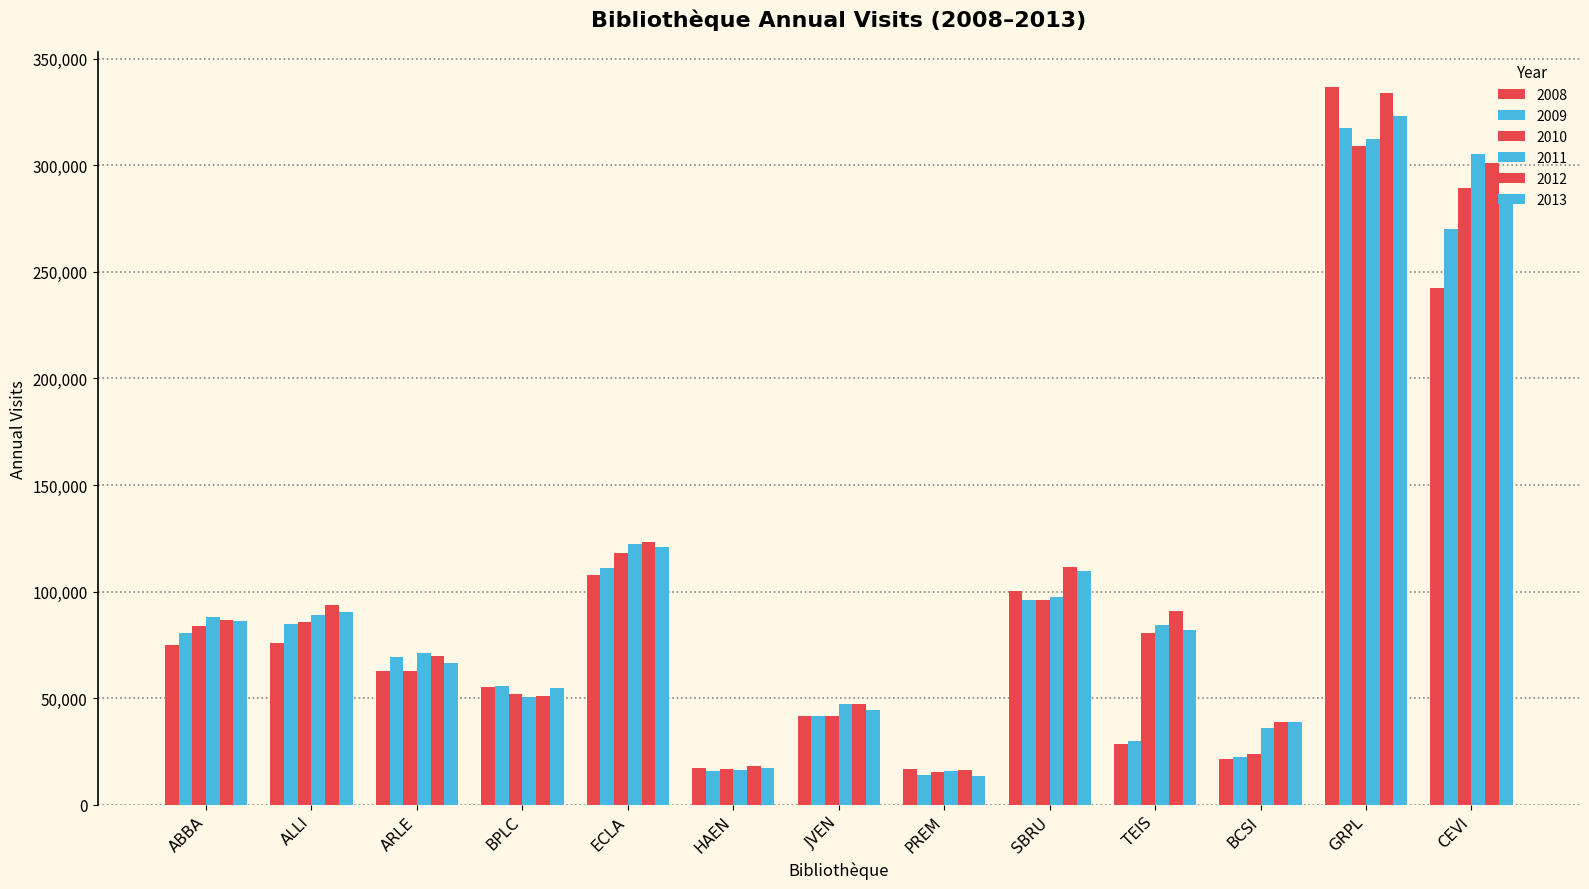

How many categories are shown in the chart?

13